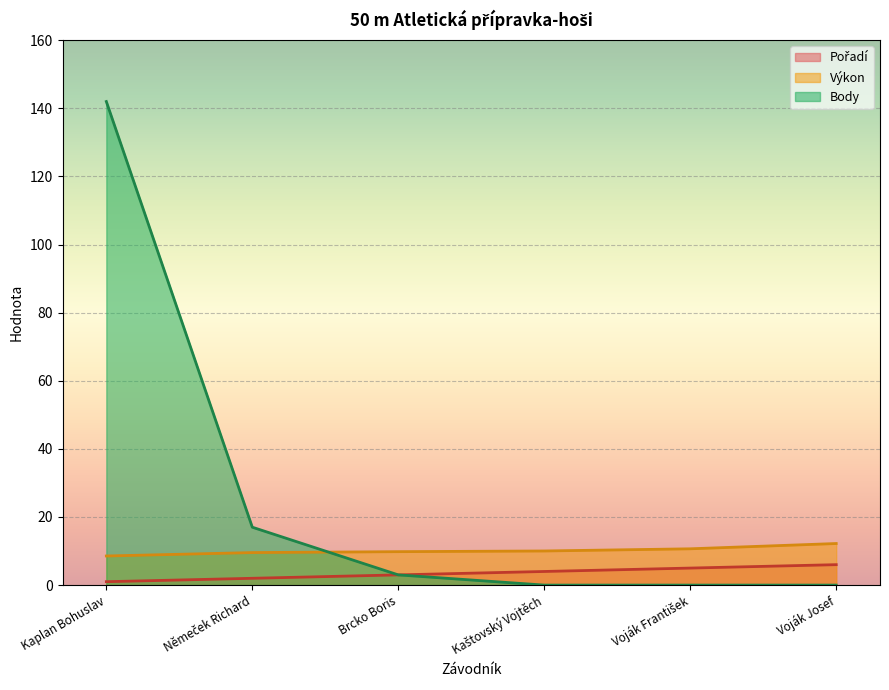

Reading left to right, what are all the values shown in this chart?

Pořadí: Kaplan Bohuslav=1.0	Němeček Richard=2.0	Brcko Boris=3.0	Kaštovský Vojtěch=4.0	Voják František=5.0	Voják Josef=6.0
Výkon: Kaplan Bohuslav=8.6	Němeček Richard=9.6	Brcko Boris=9.8	Kaštovský Vojtěch=10.0	Voják František=10.7	Voják Josef=12.2
Body: Kaplan Bohuslav=142.0	Němeček Richard=17.0	Brcko Boris=3.0	Kaštovský Vojtěch=0.0	Voják František=0.0	Voják Josef=0.0